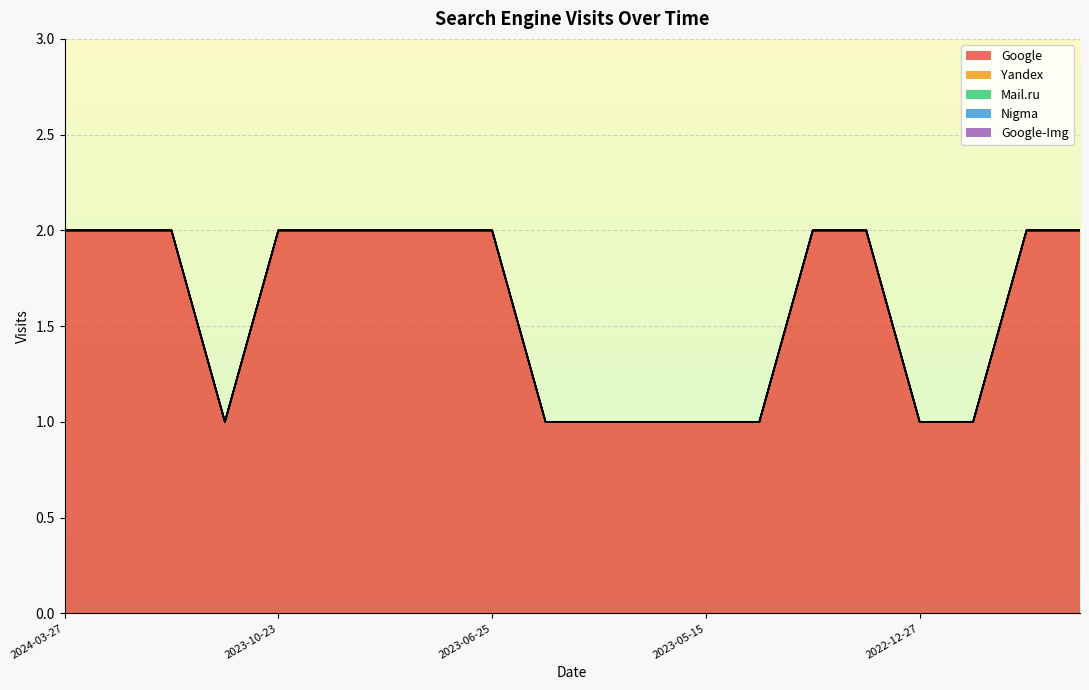

Count the number of data series in this chart.

5